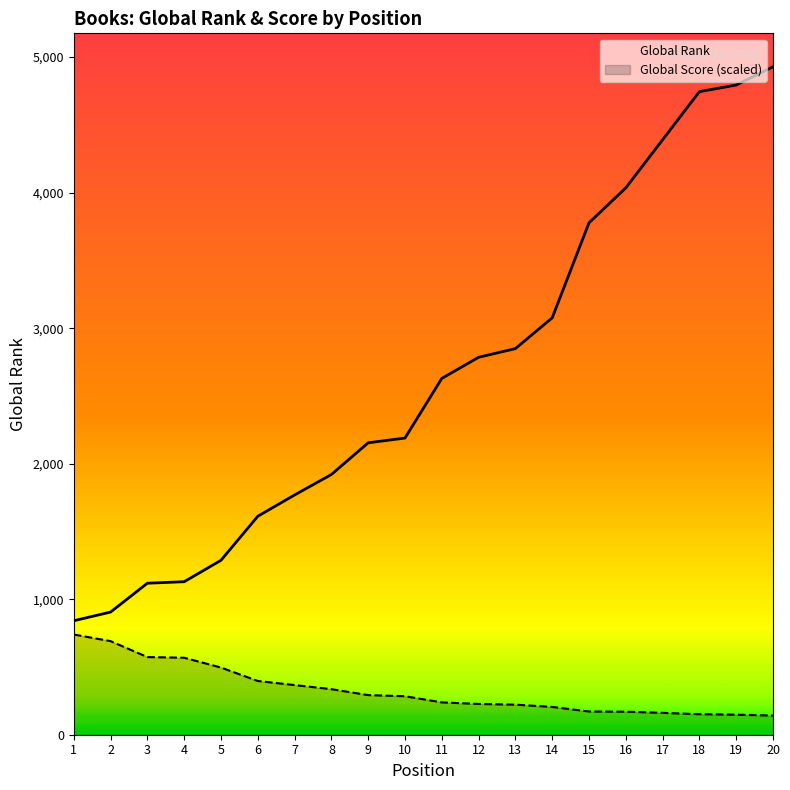

The value of Global Rank at 11 is 2629.0. True or false?

True